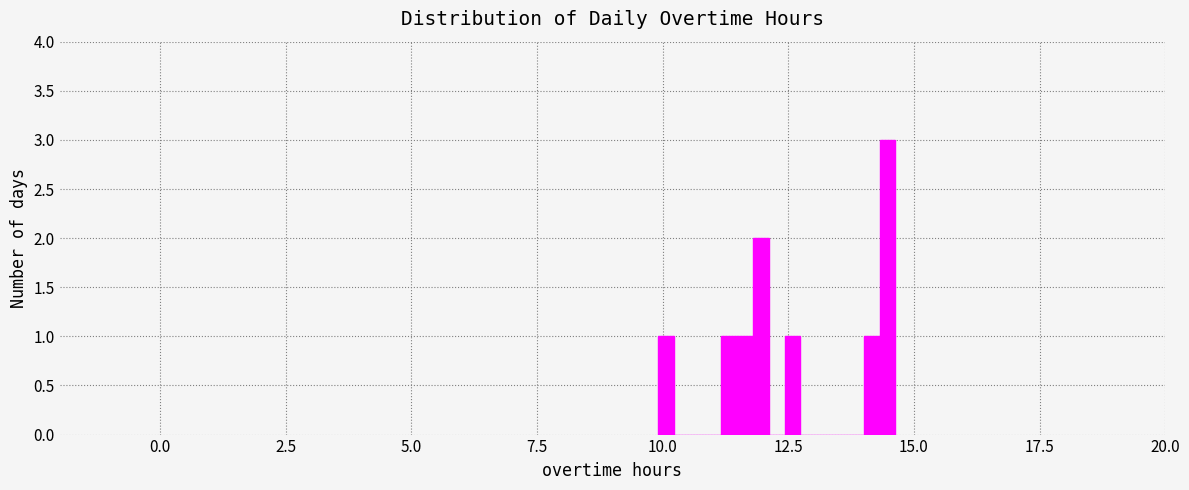

Around what value on the x-axis is the tallest bar? Give the approximate position of its centre, as read against the axis.

14.5